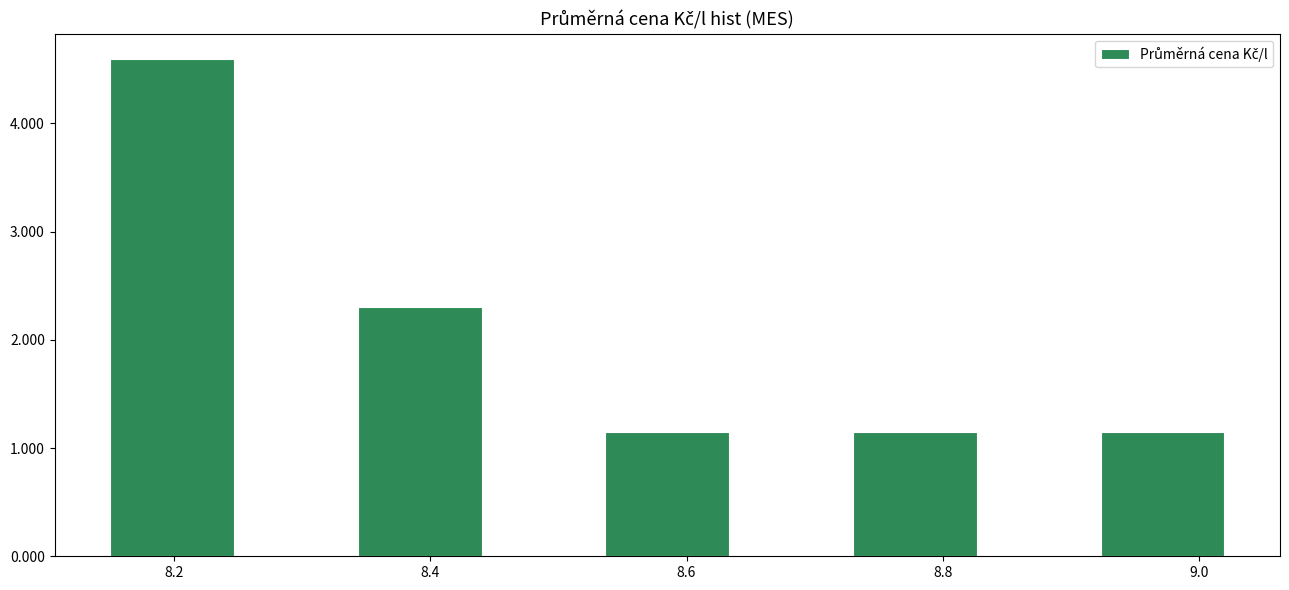

Which range on the x-axis has the tallest bar?

8.16 to 8.24